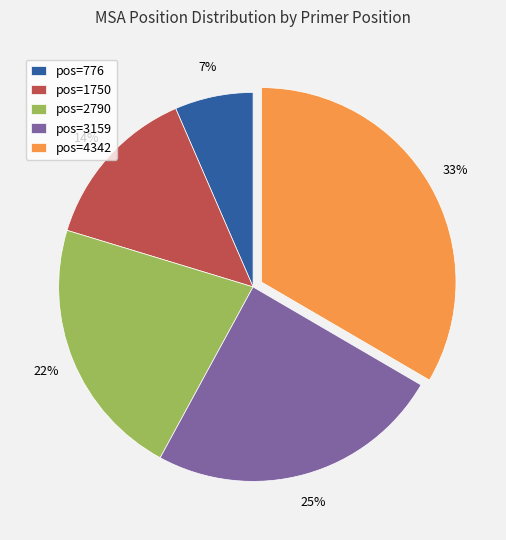

Rank the categories by value from lowest to highest.

pos=776, pos=1750, pos=2790, pos=3159, pos=4342